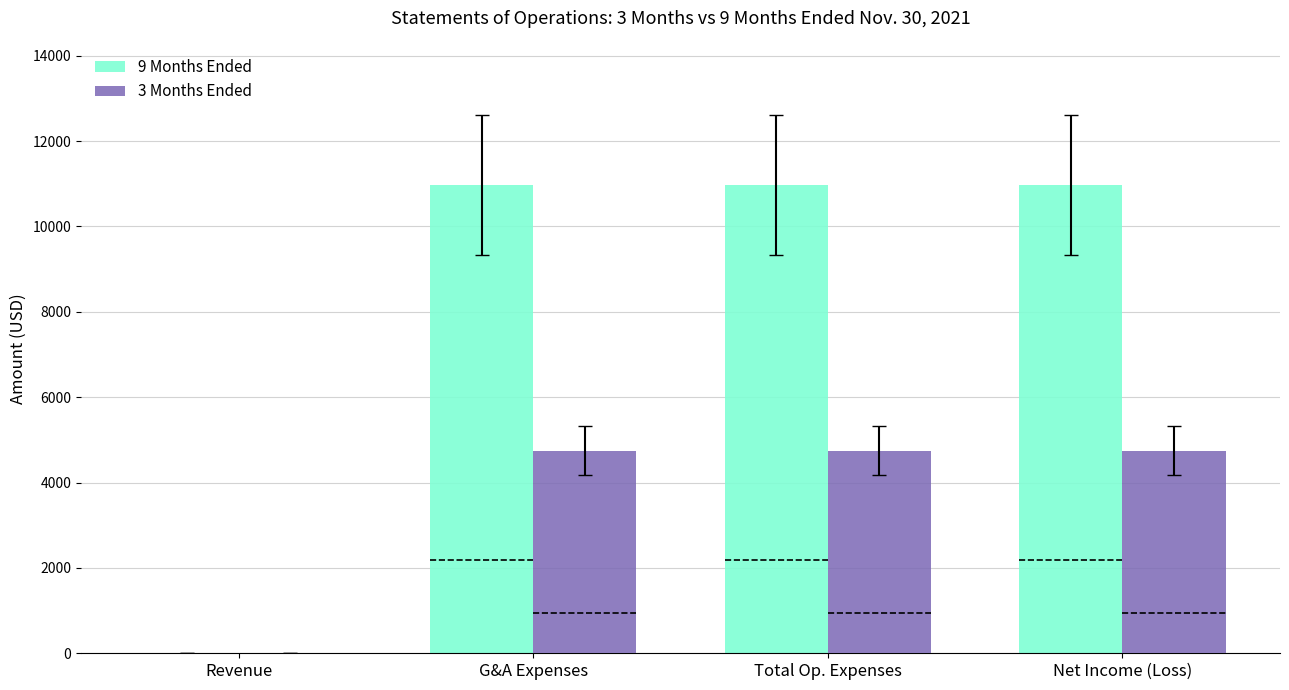

At which label does 9 Months Ended reach its minimum?

Revenue